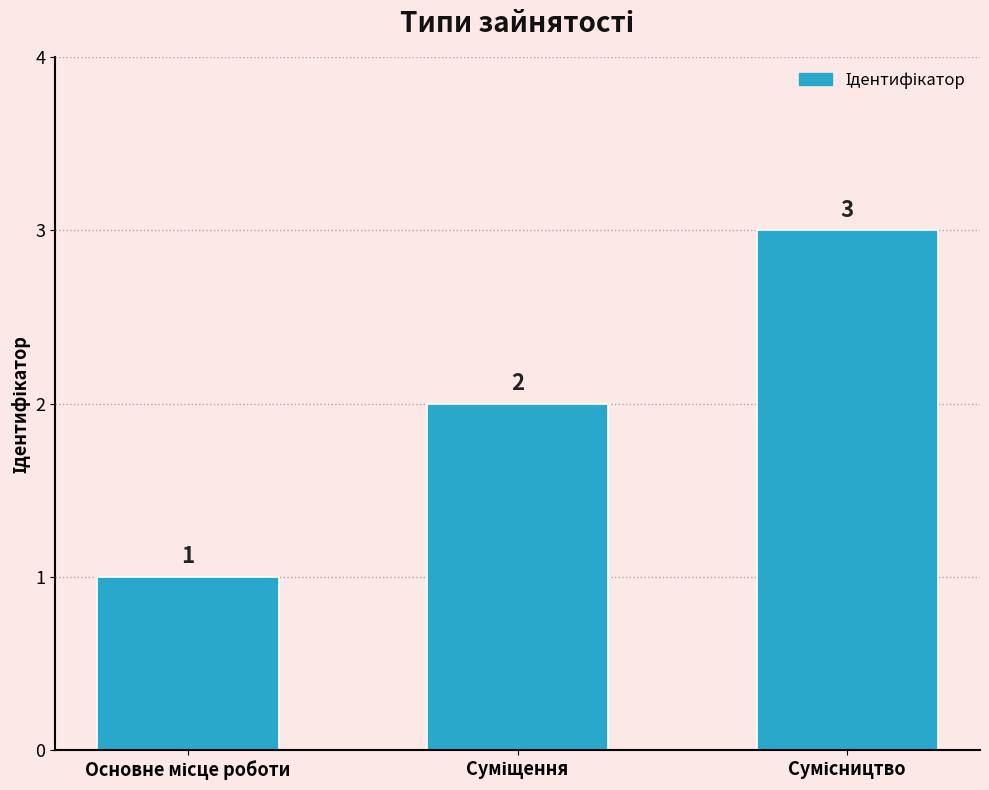

What is the sum of all values?

6